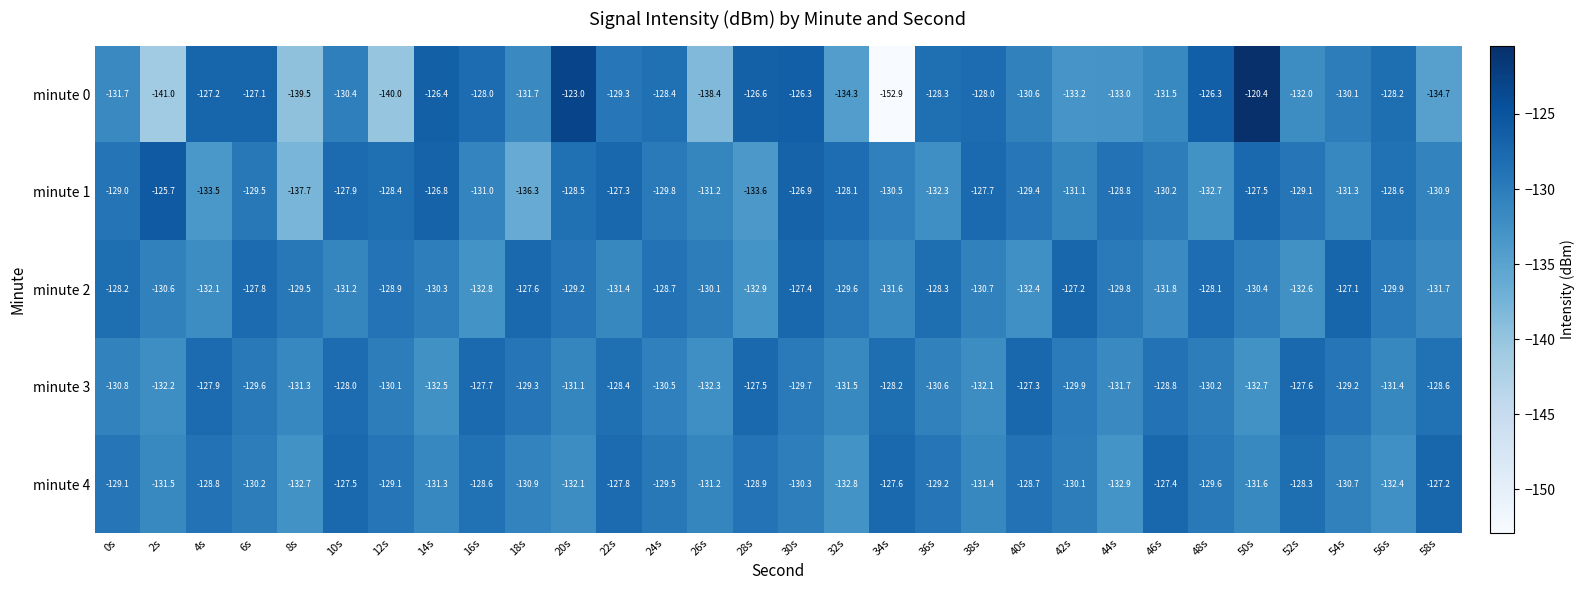

At which label does minute 3 first exceed -129?

4s